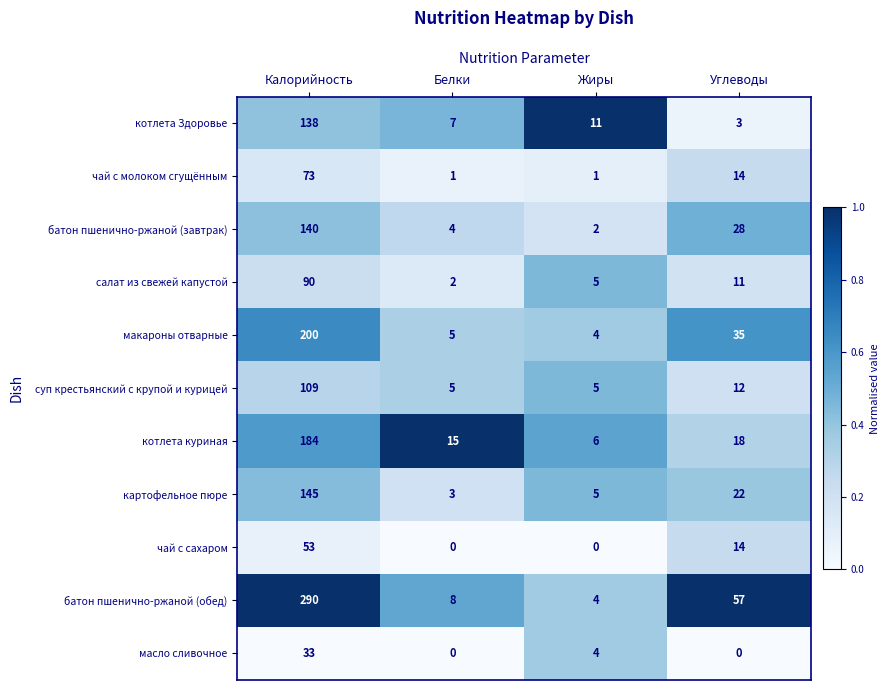

Is it true that суп крестьянский с крупой и курицей equals 109 at Калорийность?

True